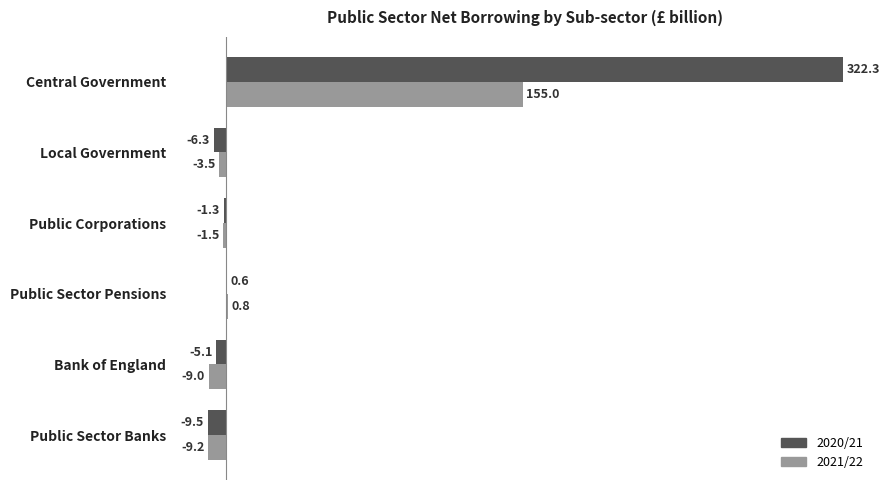

Count the number of categories in the chart.

6